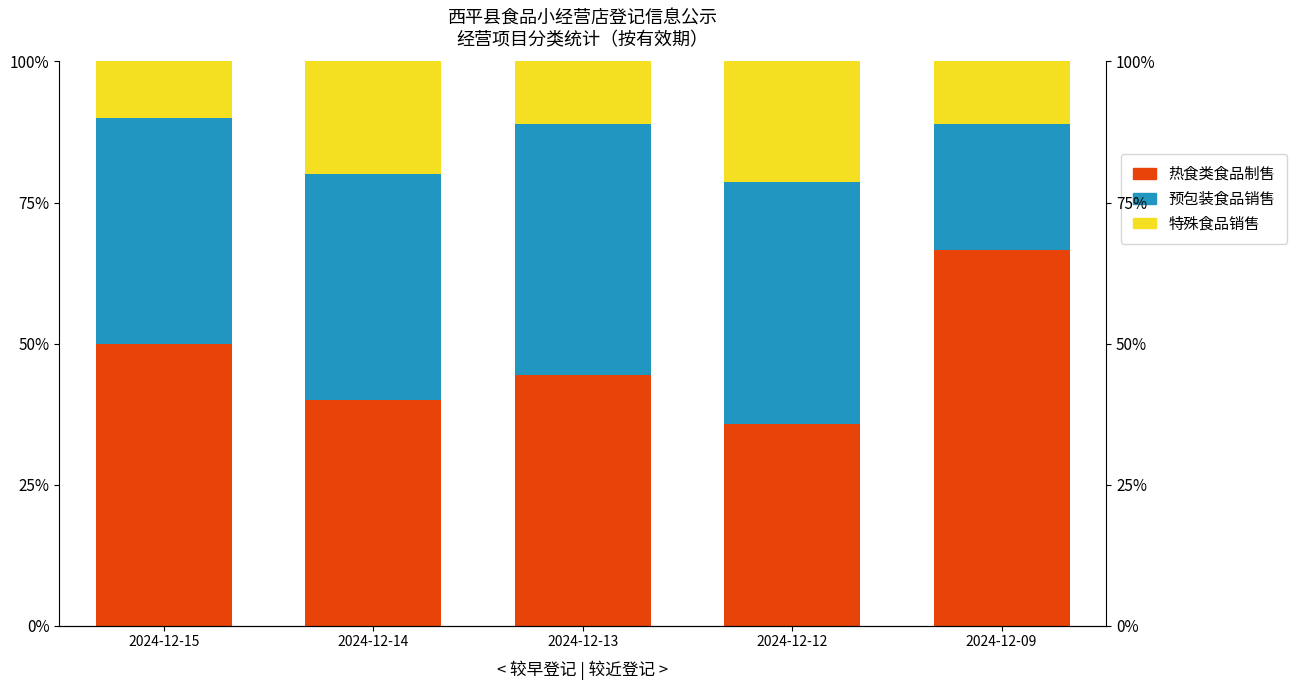

Does the chart contain any negative values?

No